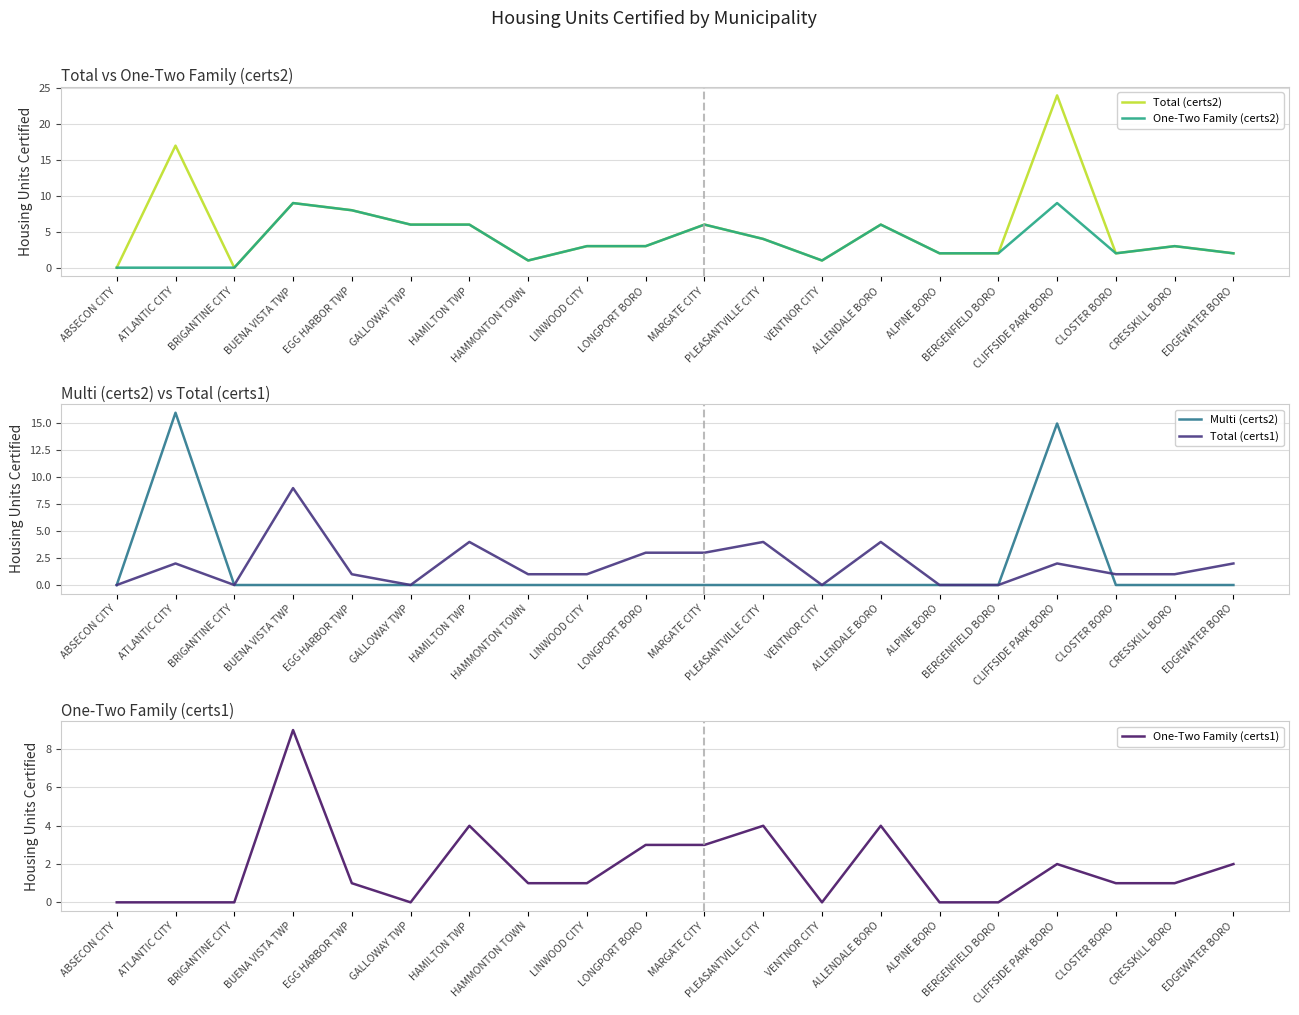

At which label does Total (certs2) reach its peak?

CLIFFSIDE PARK BORO